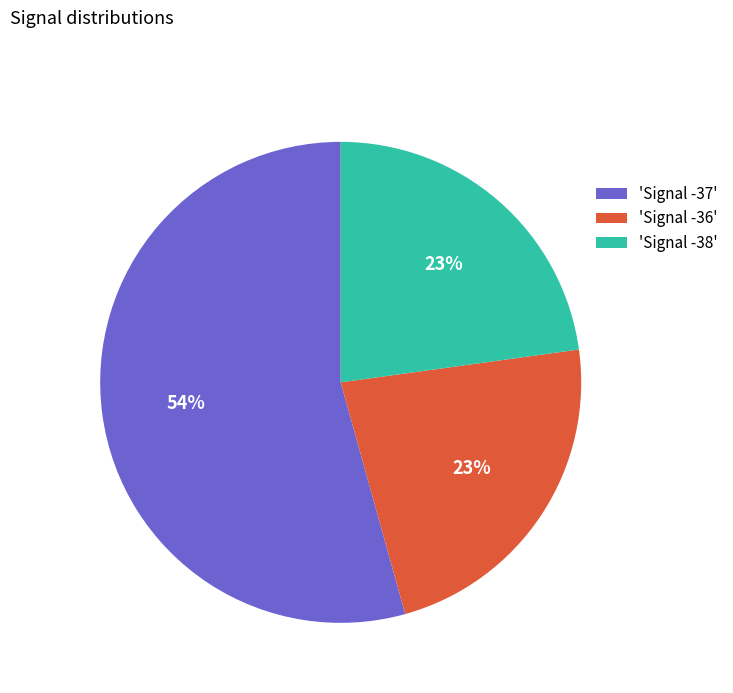

Is there a majority slice in this chart?

Yes